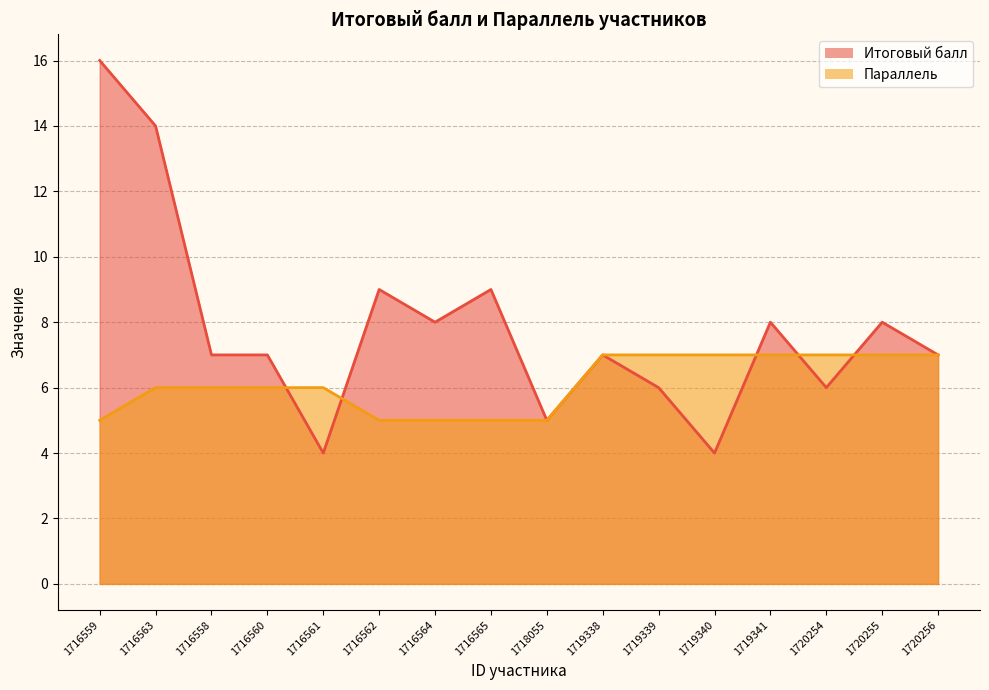

How many interior local peaks does the Итоговый балл series have?

5